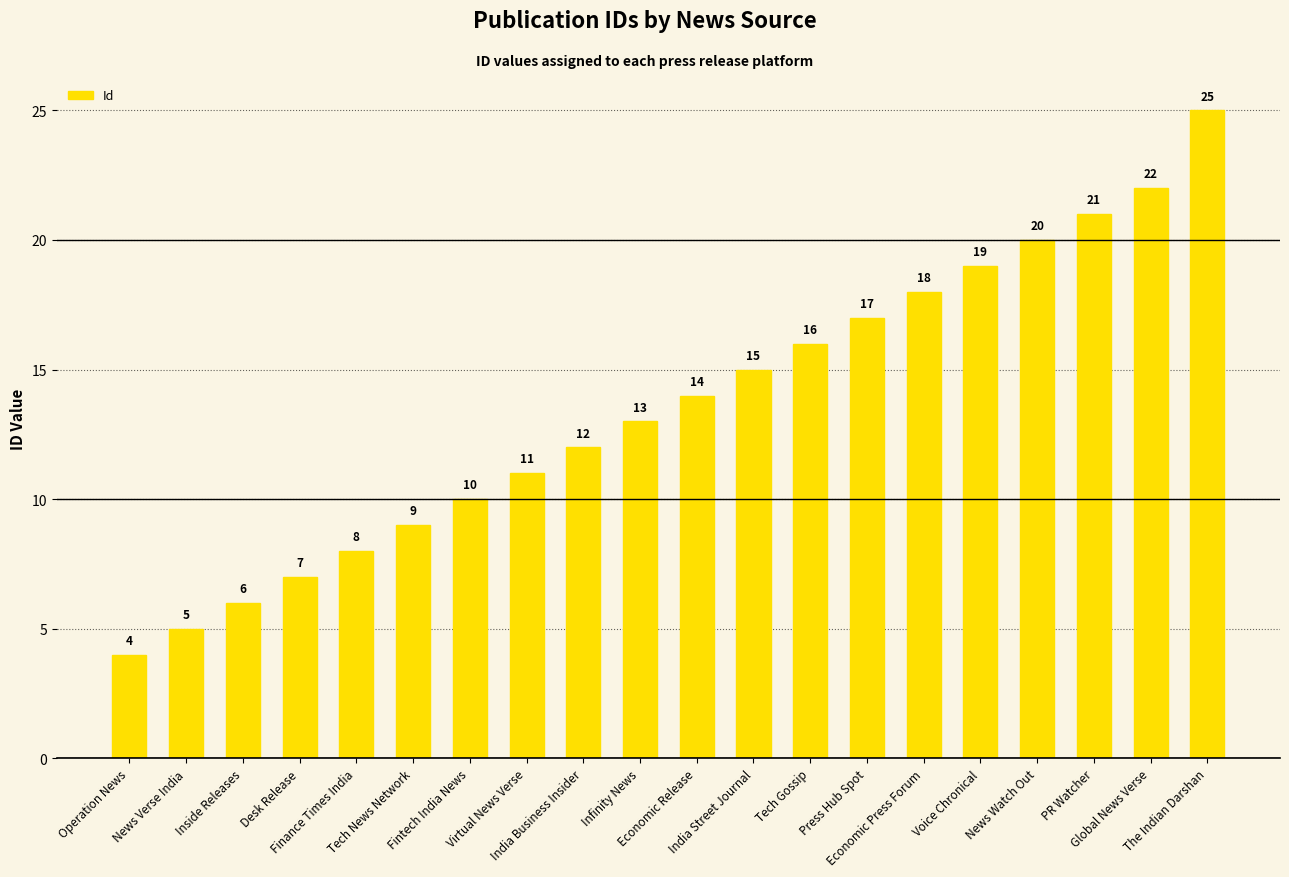

Approximately how many times larger is the value at Operation News compared to India Street Journal?

0.3